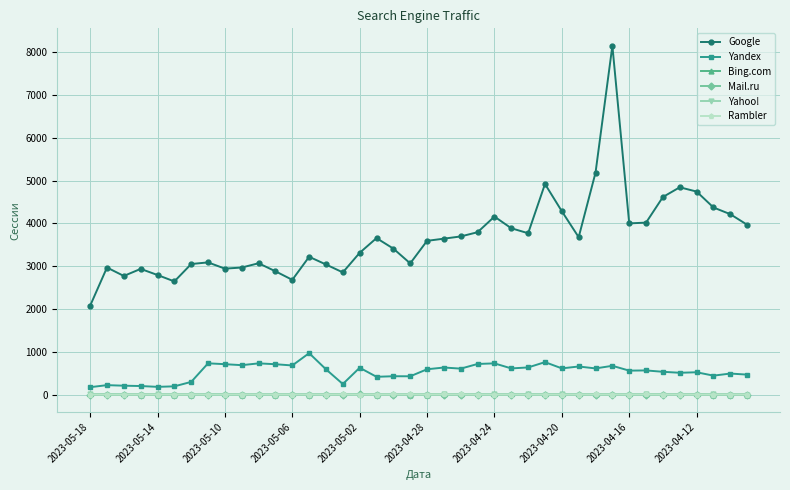

Which series has the widest spread of values?

Google